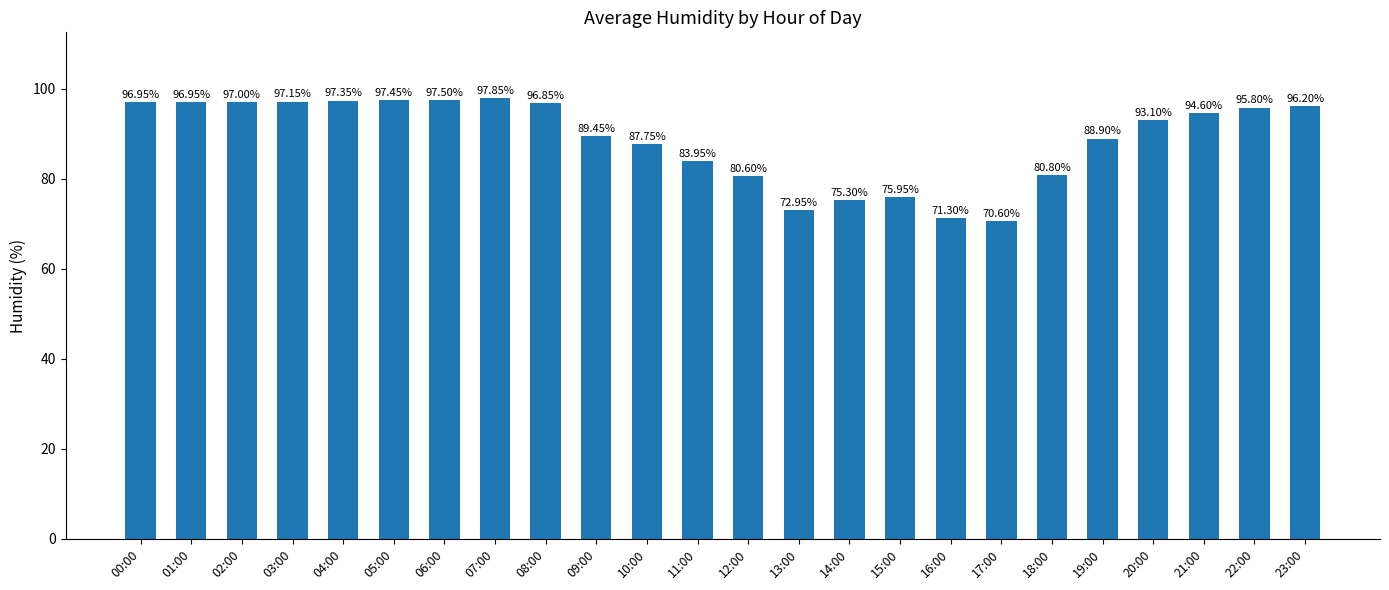

Approximately how many times larger is the value at 02:00 compared to 08:00?

1.0